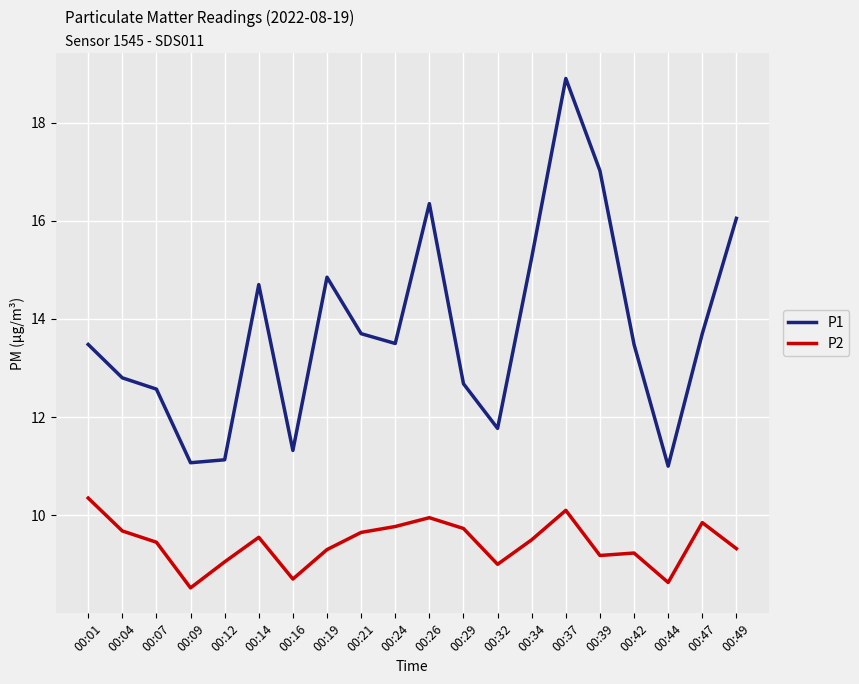

What is the smallest value displayed?

8.5